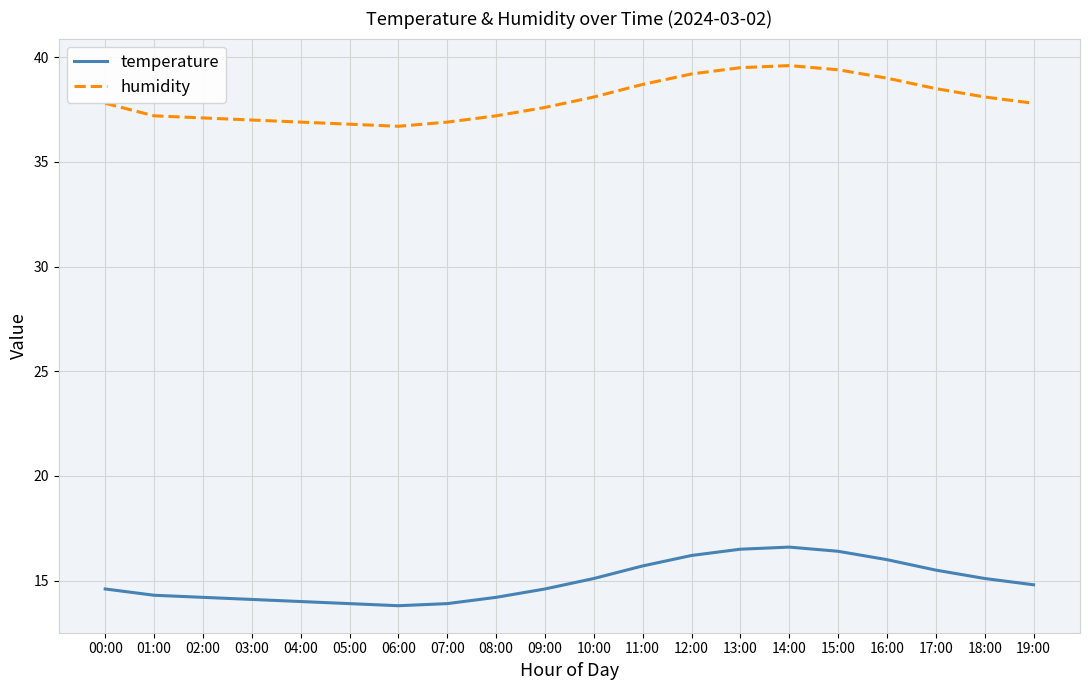

Between 06:00 and 13:00, which series saw the biggest shift?

humidity